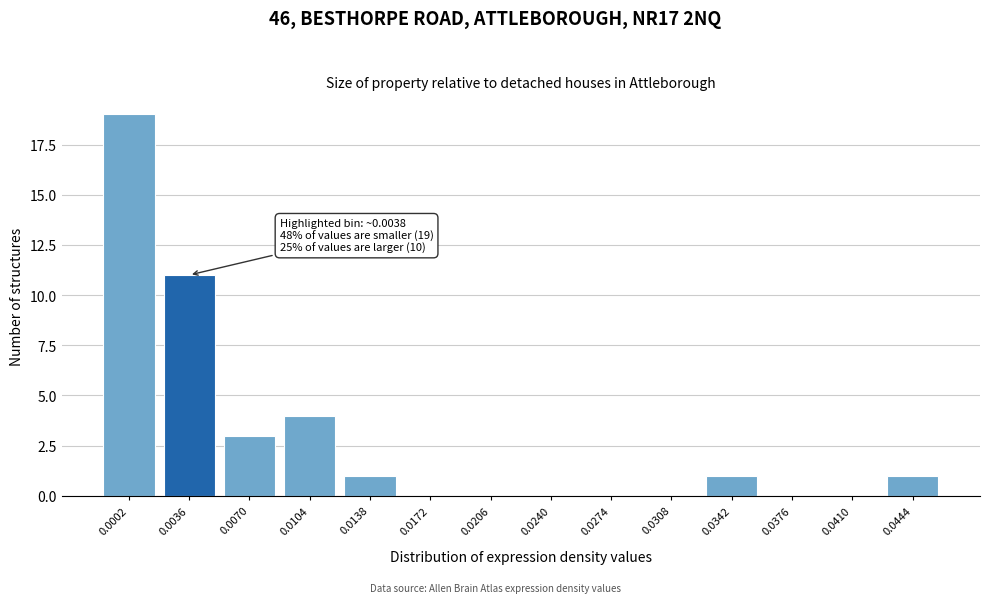

Reading left to right, what are all the values shown in this chart?

0.0002=19	0.0036=11	0.0070=3	0.0104=4	0.0138=1	0.0172=0	0.0206=0	0.0240=0	0.0274=0	0.0308=0	0.0342=1	0.0376=0	0.0410=0	0.0444=1